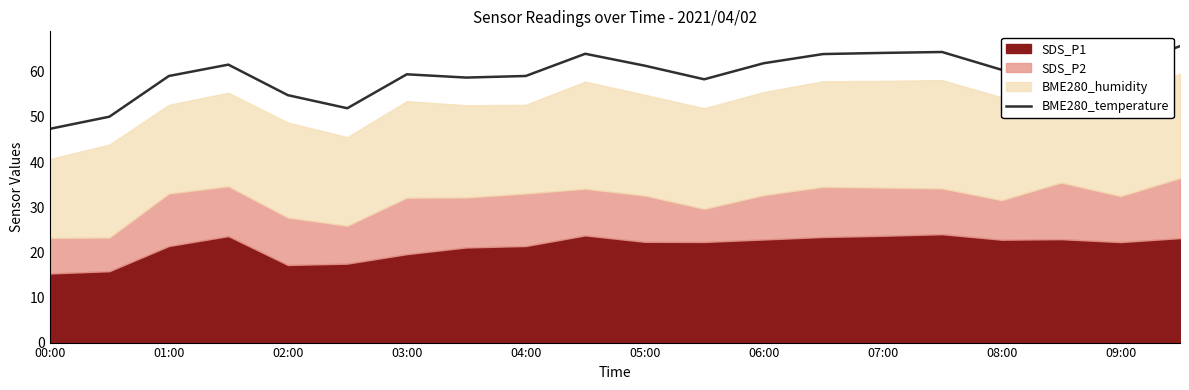

Count the number of values greater than 60.

11